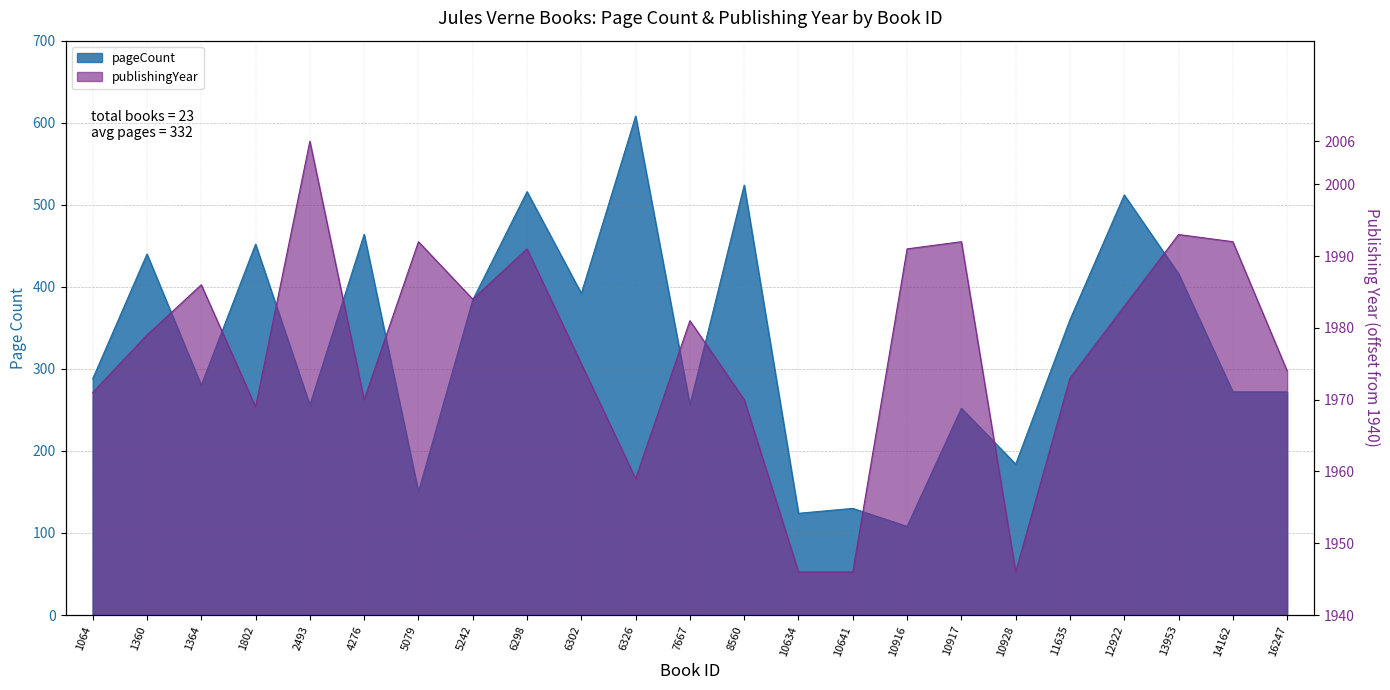

Where is pageCount nearest to the value 358?

11635